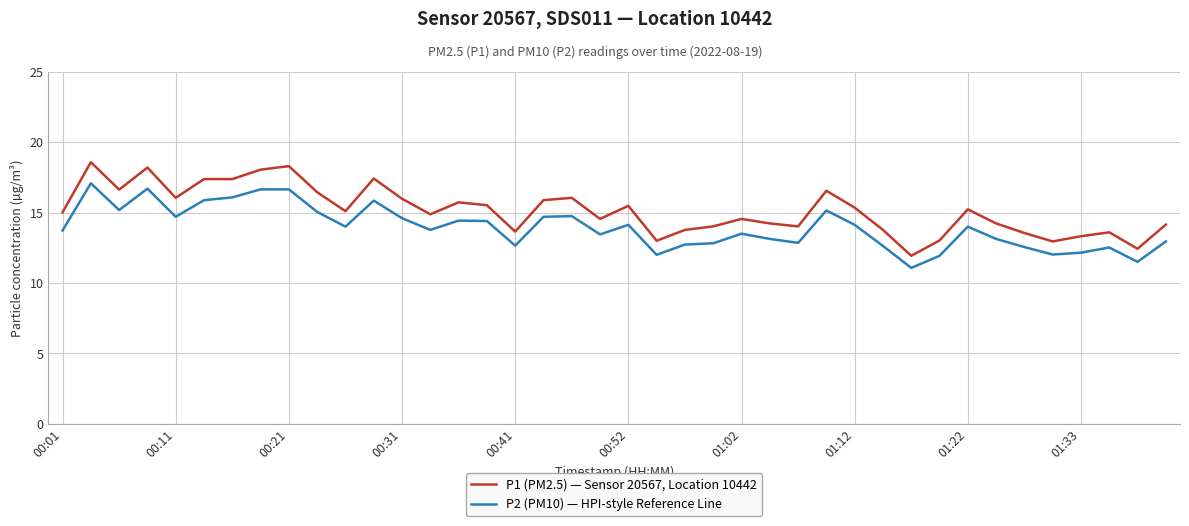

List the series in order of their overall mean, lowest first.

P2 (PM10) — HPI-style Reference Line, P1 (PM2.5) — Sensor 20567, Location 10442